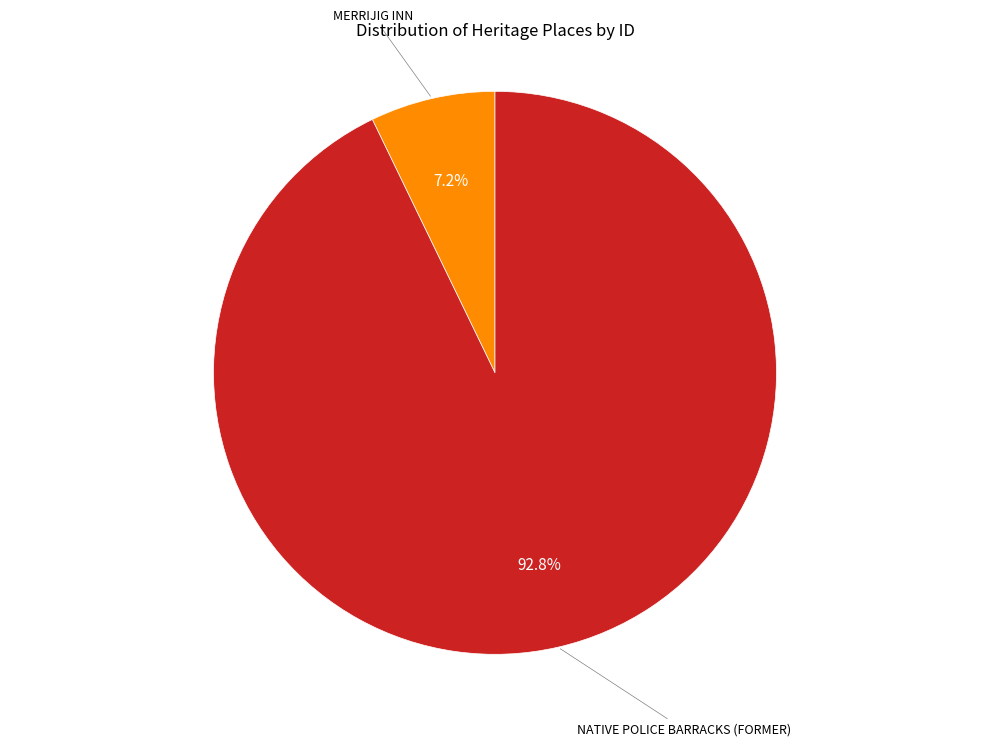

Is it true that MERRIJIG INN is 1% of the pie?

False